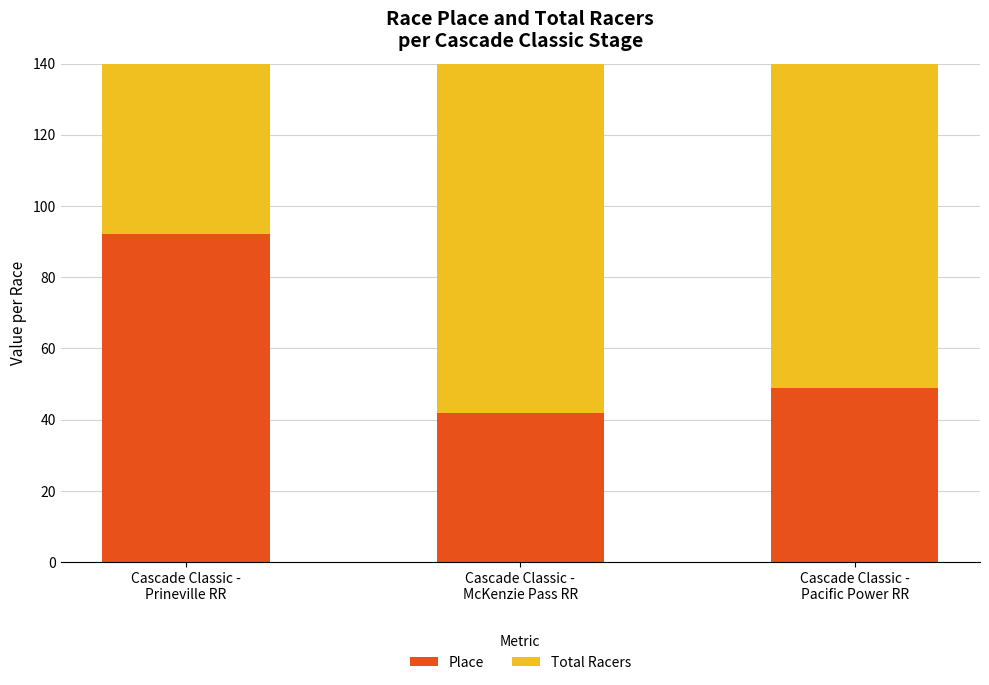

Which label corresponds to the smallest value in the chart?

Cascade Classic -
McKenzie Pass RR